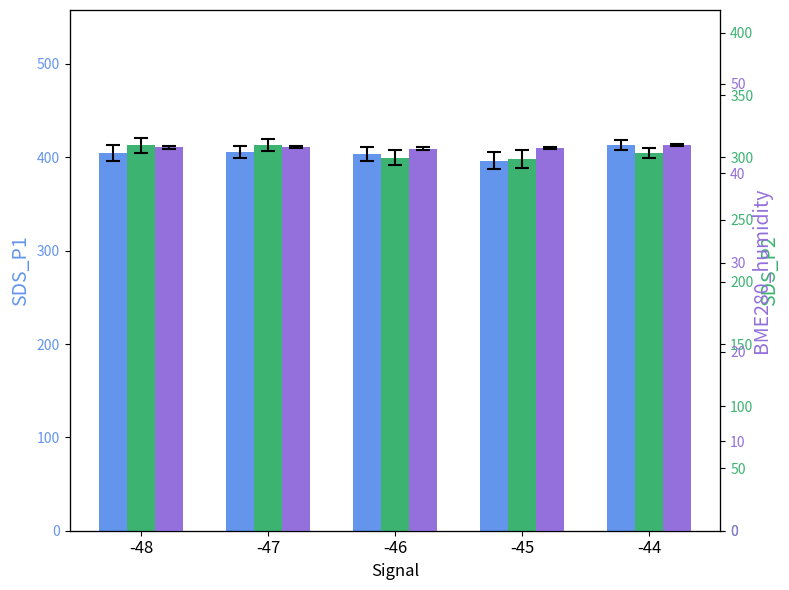

At which category is the sum across all series the highest?

-44